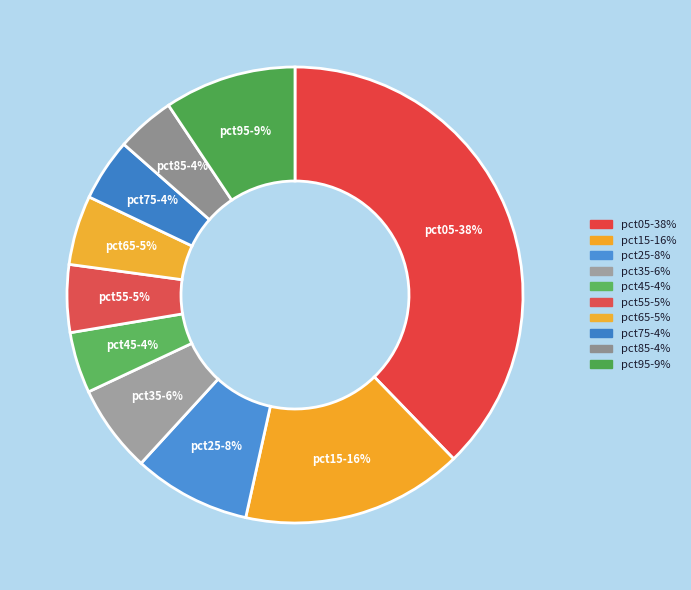

Count the number of slices in the pie.

10